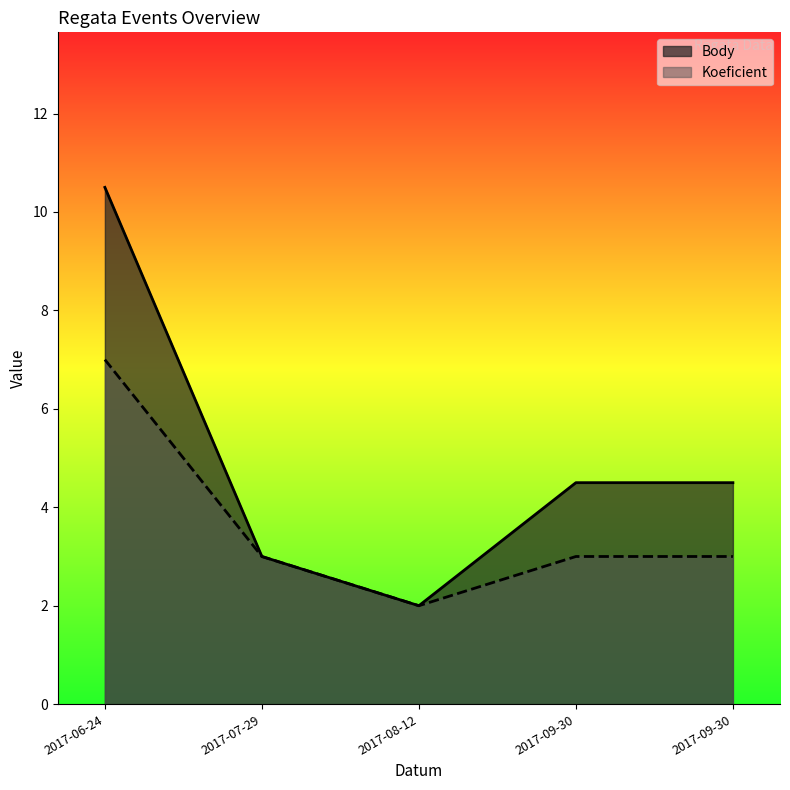

How many Koeficient values are between 3 and 4?

3